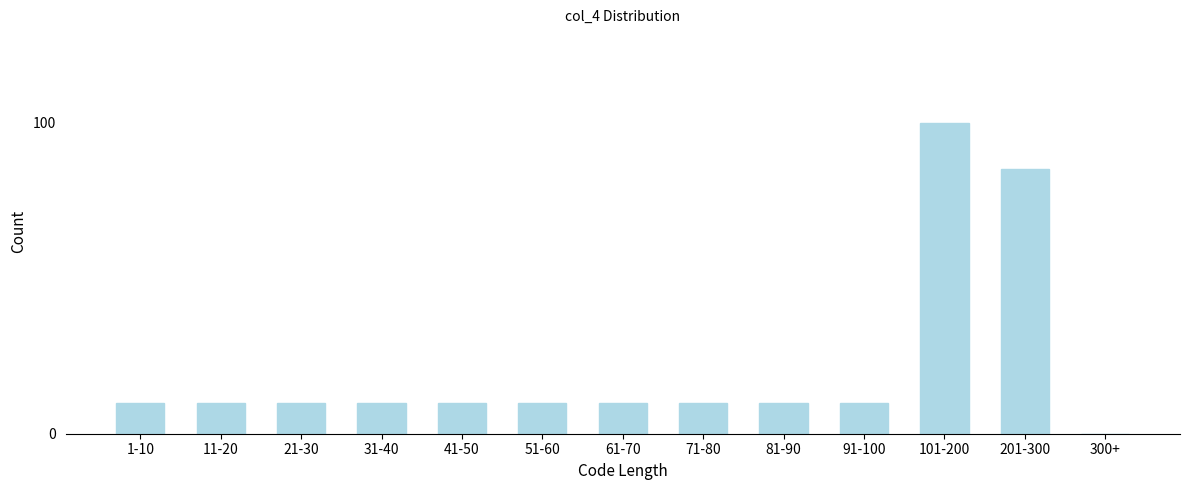

Reading right to left, what are all the values shown in this chart?

300+=0	201-300=85	101-200=100	91-100=10	81-90=10	71-80=10	61-70=10	51-60=10	41-50=10	31-40=10	21-30=10	11-20=10	1-10=10